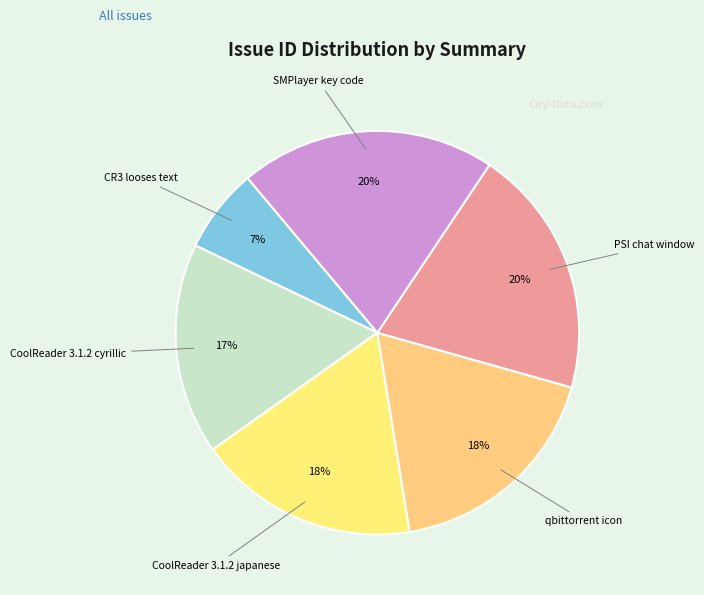

True or false: CoolReader 3.1.2 japanese accounts for 10% of the total.

False